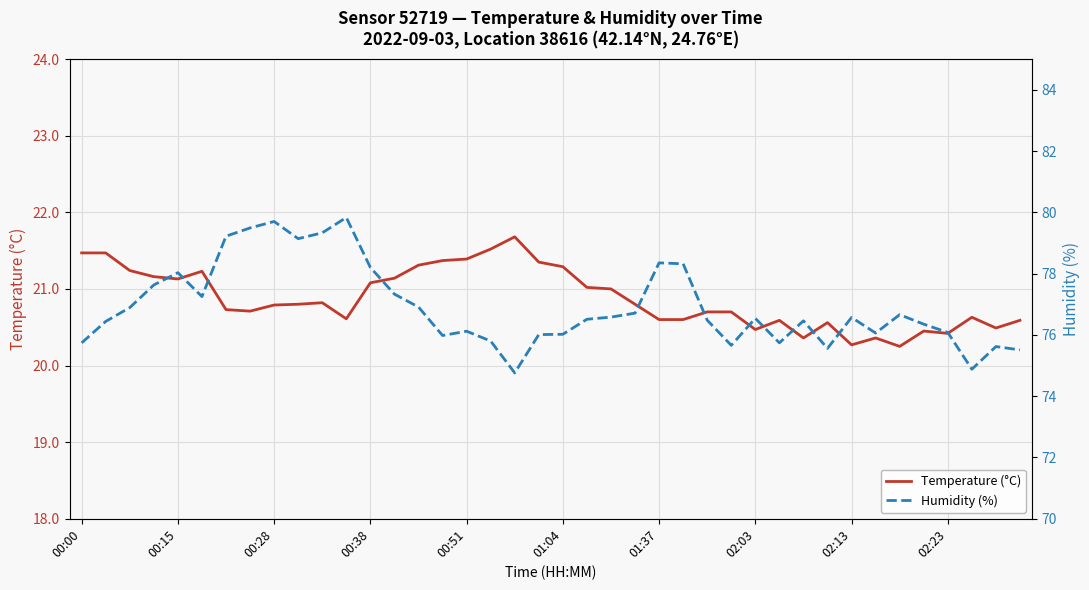

True or false: Humidity (%) has more than 0 interior local peaks.

True